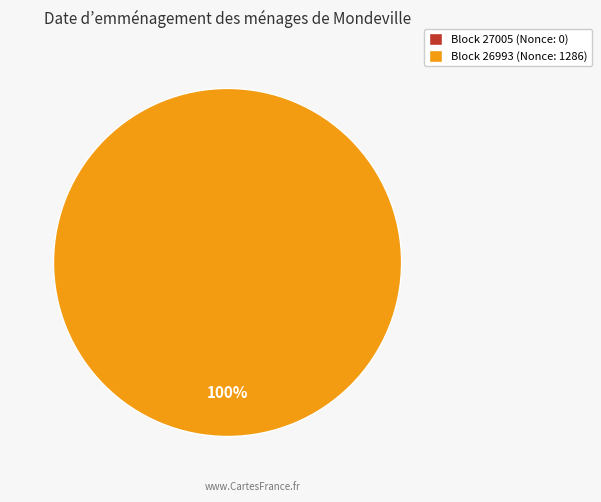

Rank the categories by value from lowest to highest.

27005, 26993